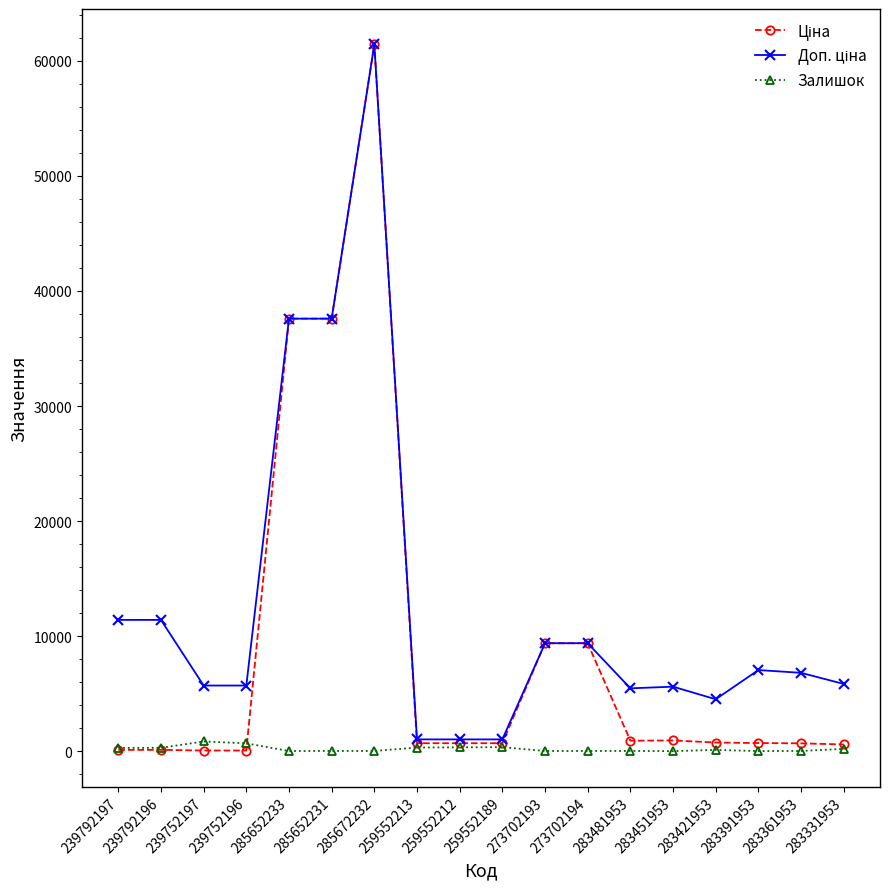

What is the label of the 12th point from the right?

285672232